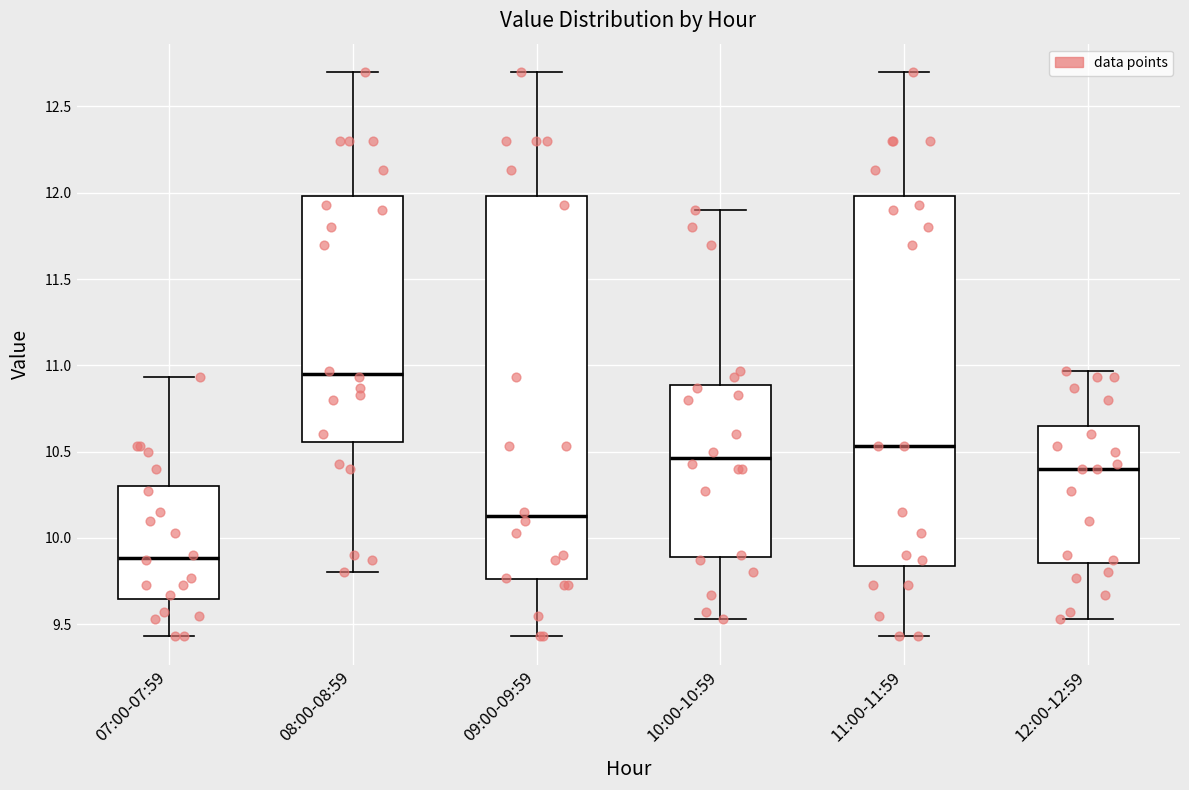

Which box is the tallest, from its lower edge to its upper edge?

09:00-09:59